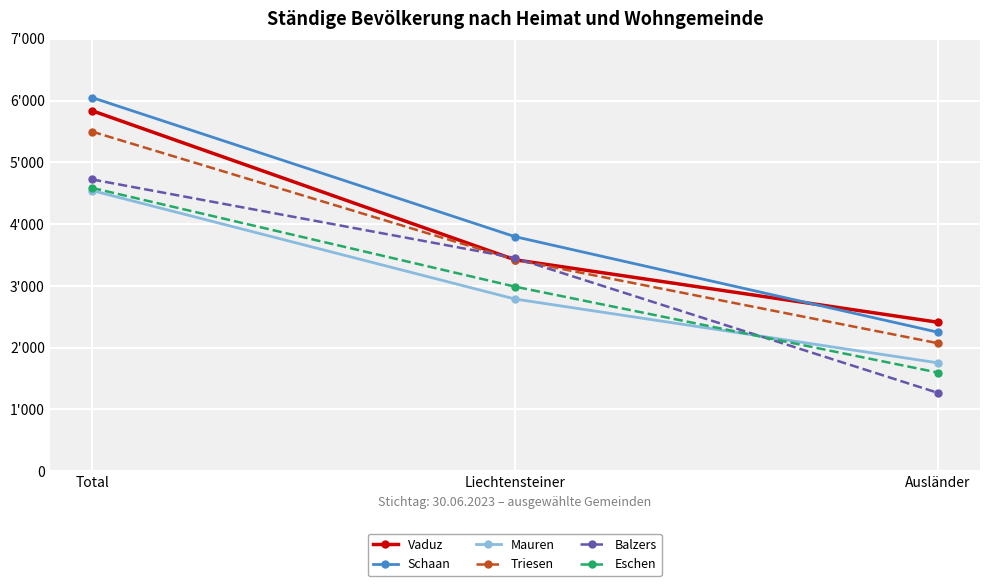

Where does the Eschen series first go above 2988?

Total